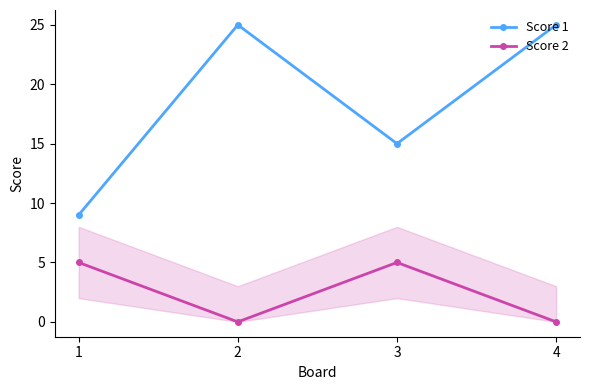

True or false: Score 2 and Score 1 intersect in this chart.

False